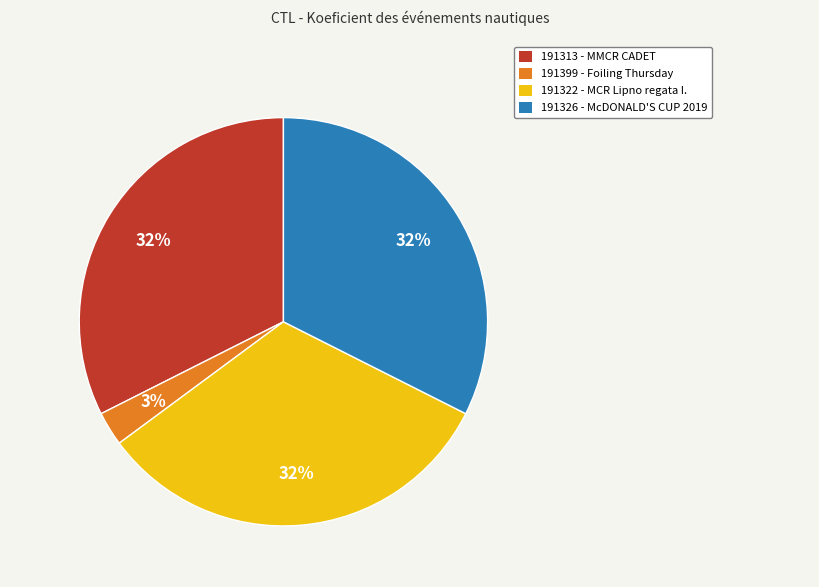

What is the ratio of the value at 191326 to the value at 191322?

1.0